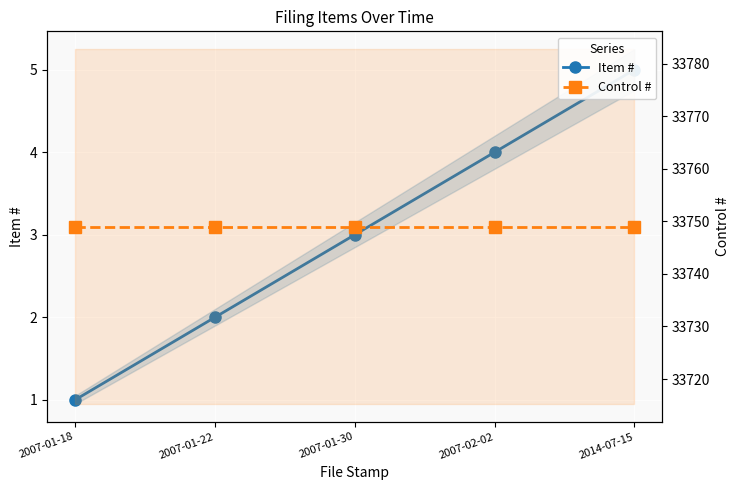

What is the lowest value of the Item # series?

1